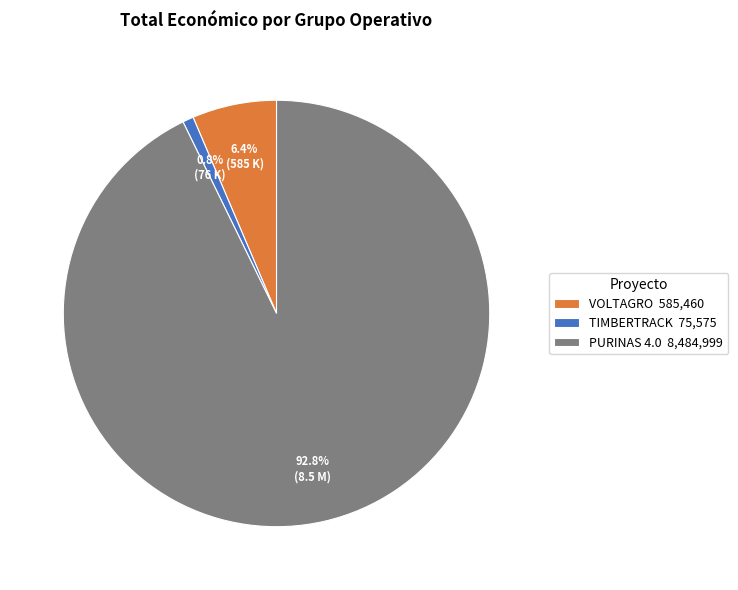

Is it true that TIMBERTRACK is 1% of the pie?

True